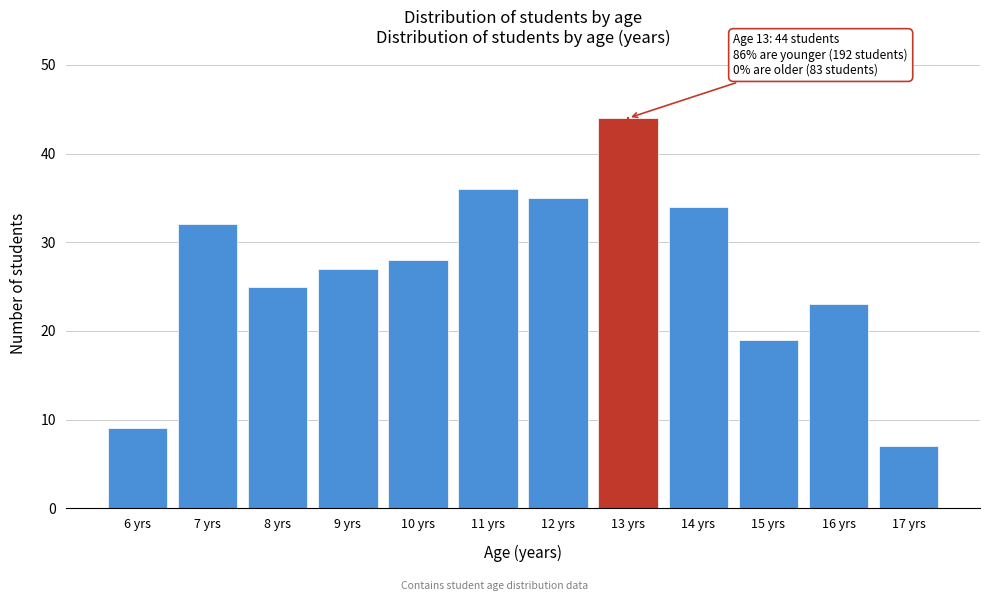

Reading right to left, list all the values displayed in this chart.

17 yrs=7	16 yrs=23	15 yrs=19	14 yrs=34	13 yrs=44	12 yrs=35	11 yrs=36	10 yrs=28	9 yrs=27	8 yrs=25	7 yrs=32	6 yrs=9